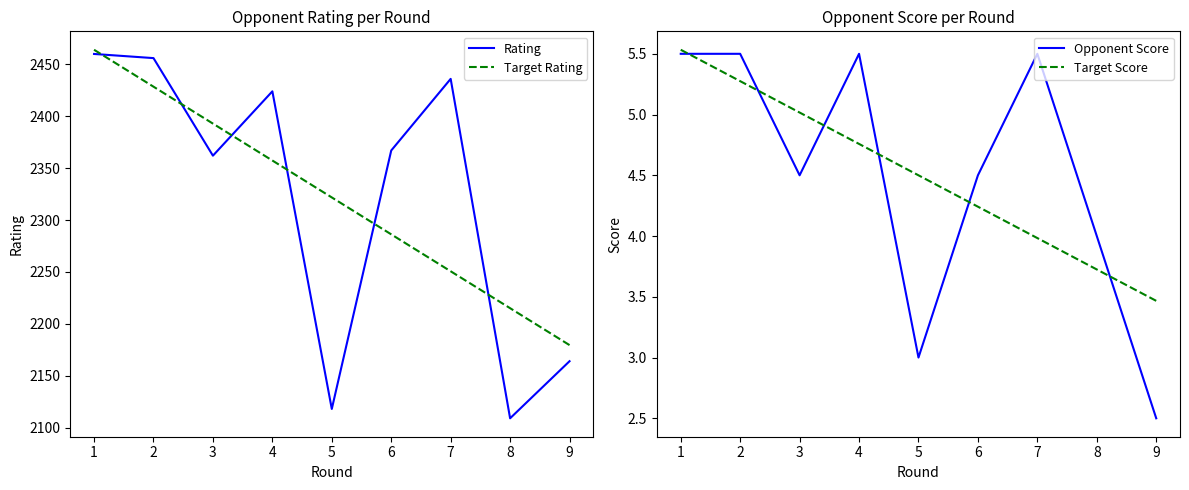

What is the spread (max minus min) of values at 8?

2211.4